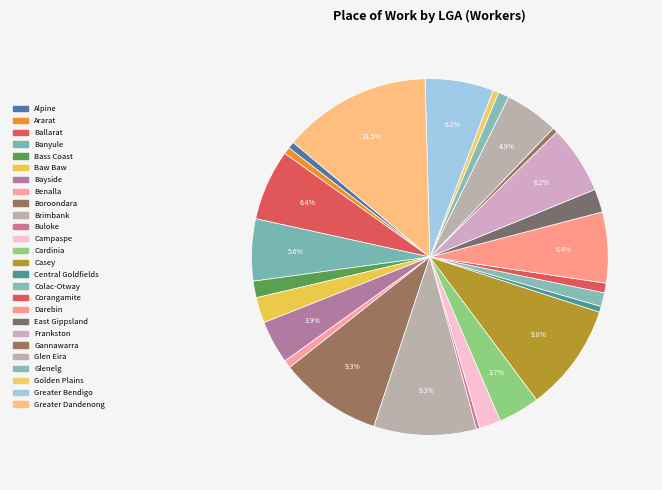

Count the number of slices in the pie.

26